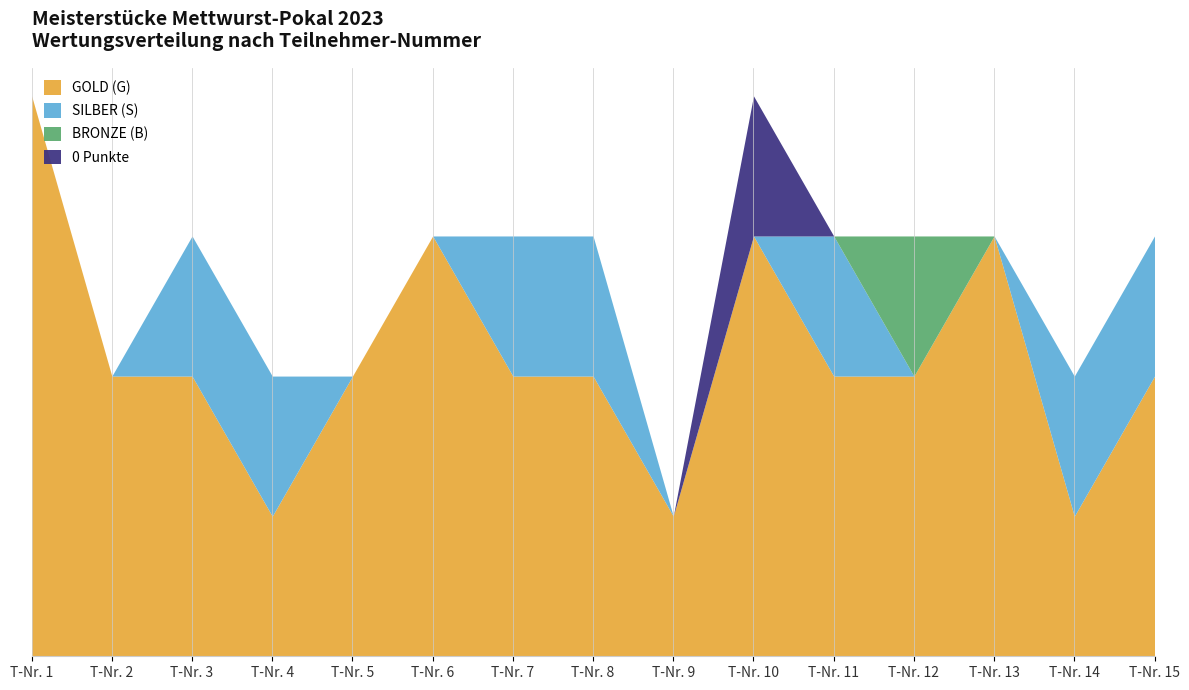

Which has a higher value, T-Nr. 9 or T-Nr. 4?

T-Nr. 9